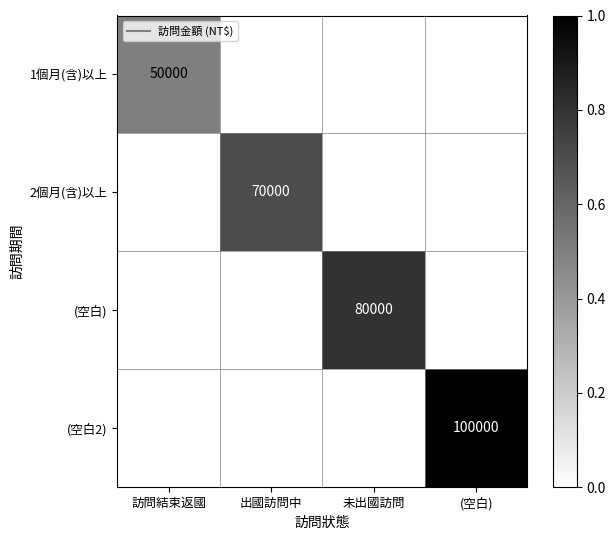

At how many categories does at least one series exceed 0?

4